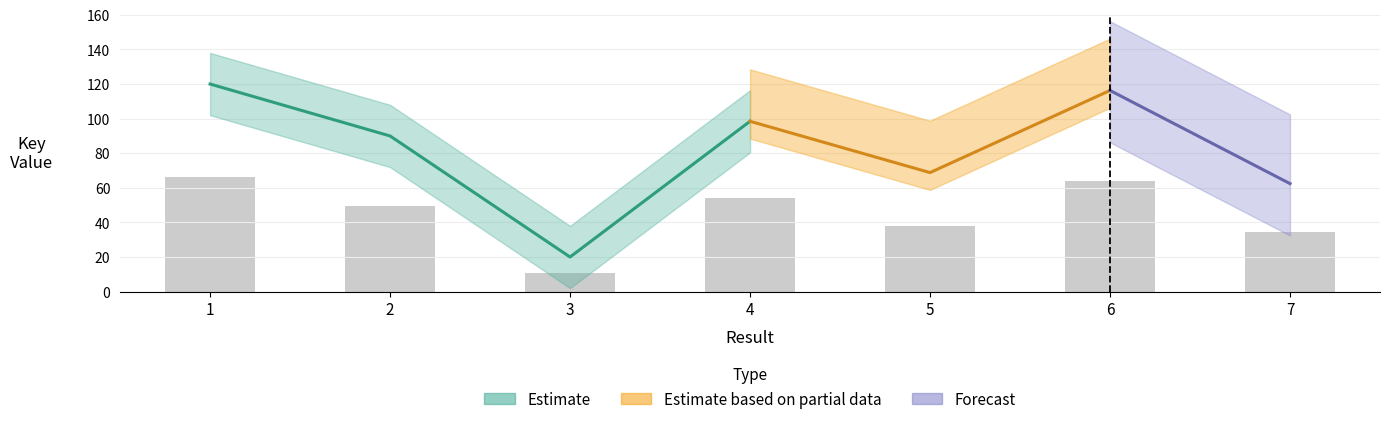

The chart shows a value of 34.3 at 7. True or false?

True